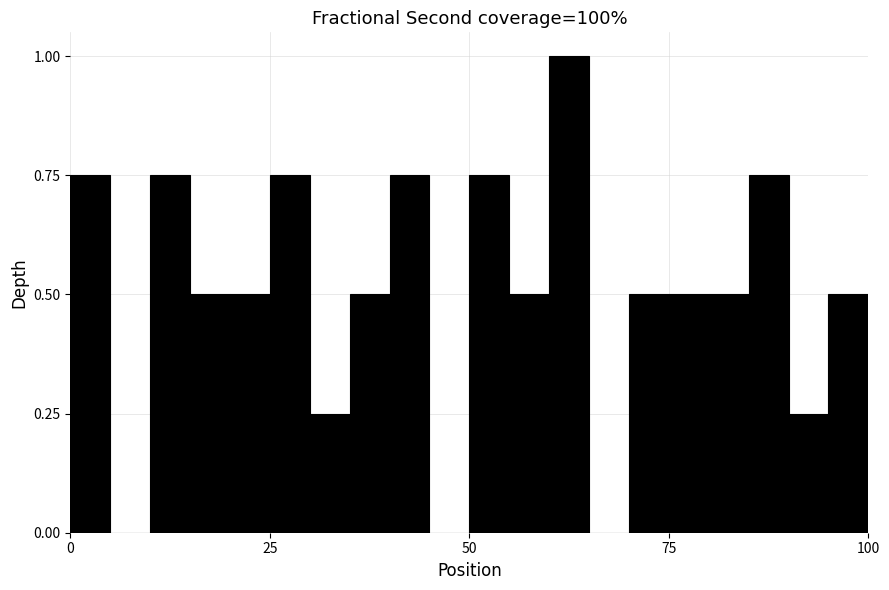

Read against the x-axis, roughly where is the centre of the tallest bar?

65